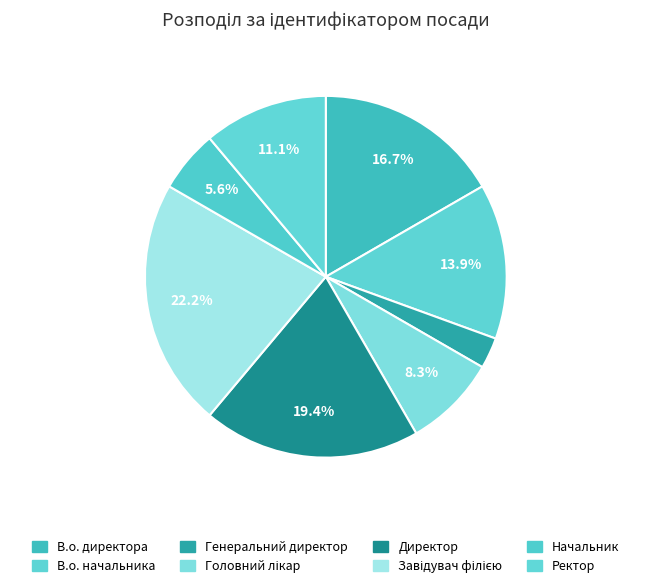

Rank the categories by value from lowest to highest.

Генеральний директор, Начальник, Головний лікар, Ректор, В.о. начальника, В.о. директора, Директор, Завідувач філією